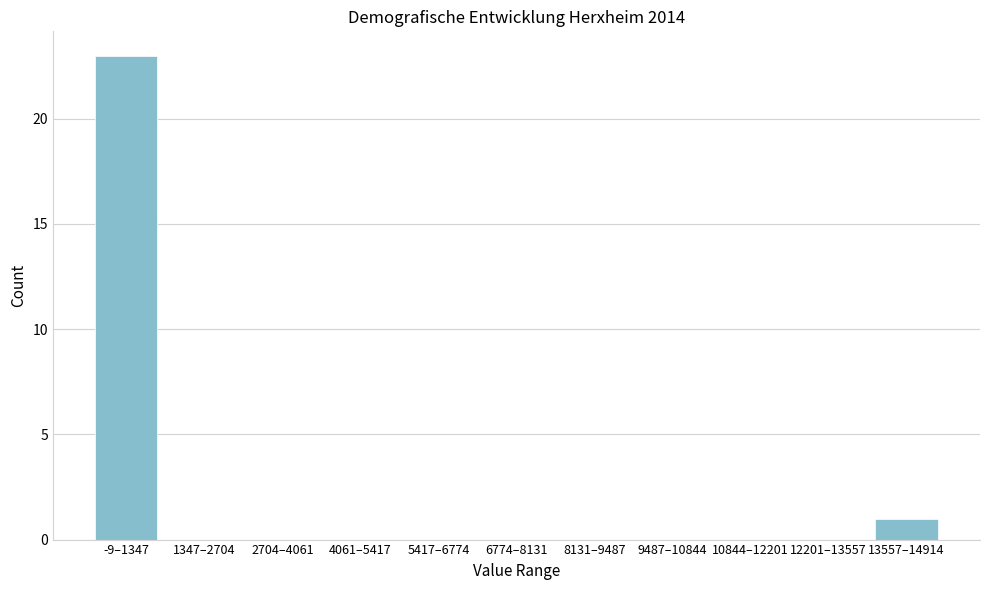

Reading left to right, transcribe all the data shown in this chart.

-9–1347=23	1347–2704=0	2704–4061=0	4061–5417=0	5417–6774=0	6774–8131=0	8131–9487=0	9487–10844=0	10844–12201=0	12201–13557=0	13557–14914=1